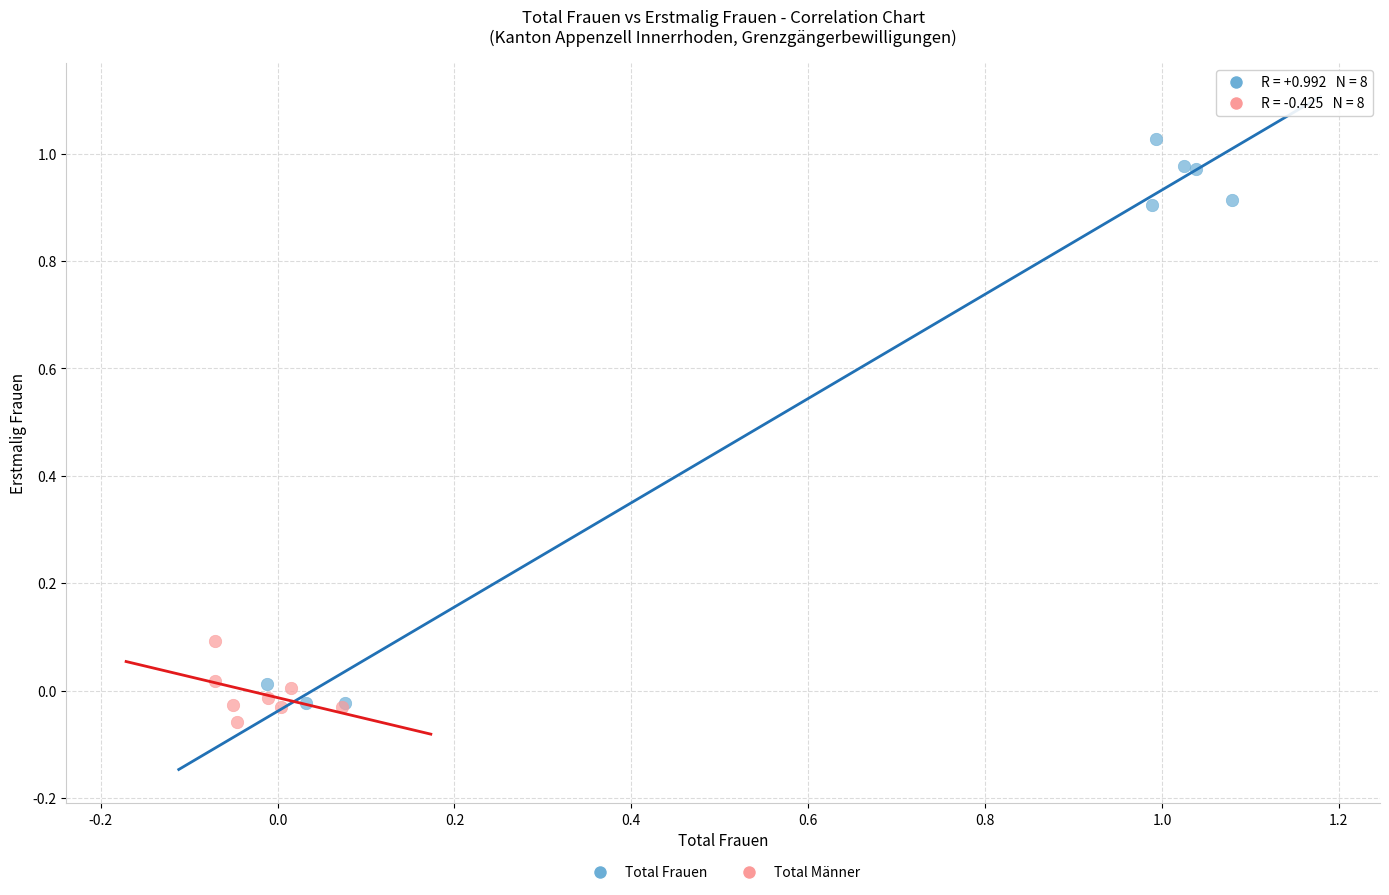

Which series has the largest Y range (max minus min)?

Total Frauen